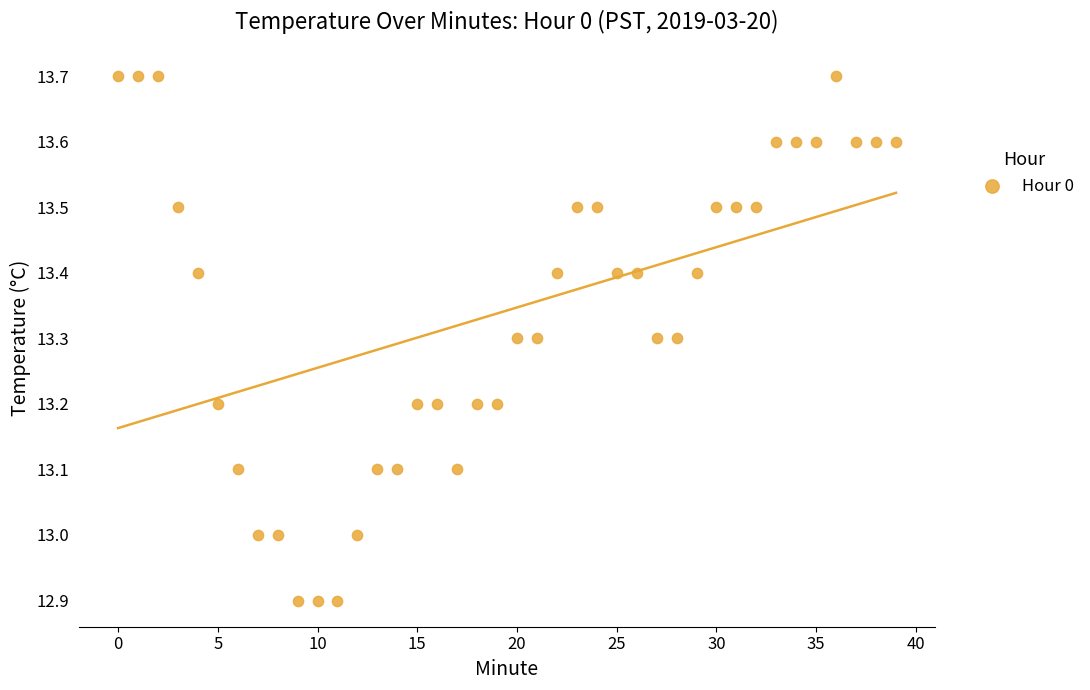

What is the range of Y values (max minus min)?

0.8